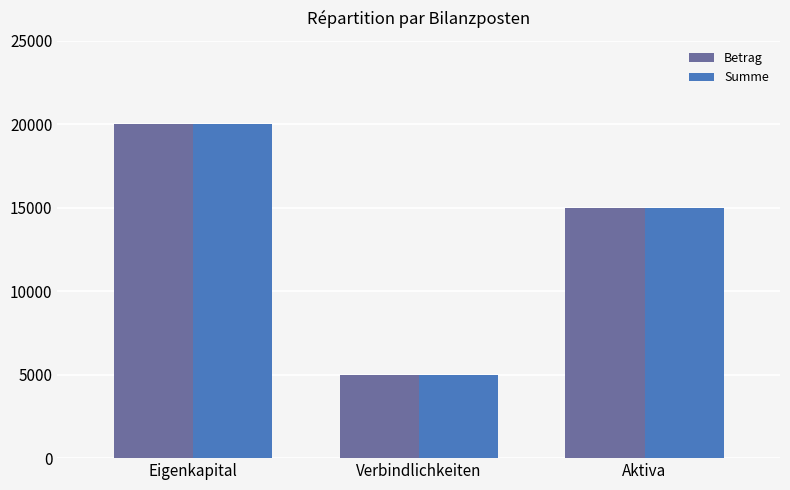

Read the Betrag value at Aktiva, to the nearest 10.

15000